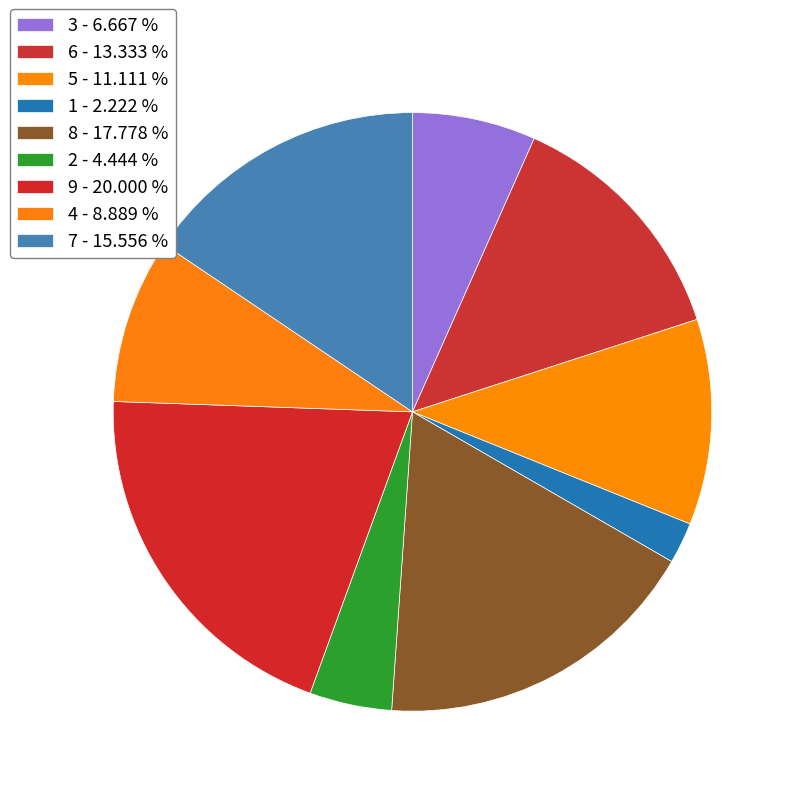

Is there a majority slice in this chart?

No